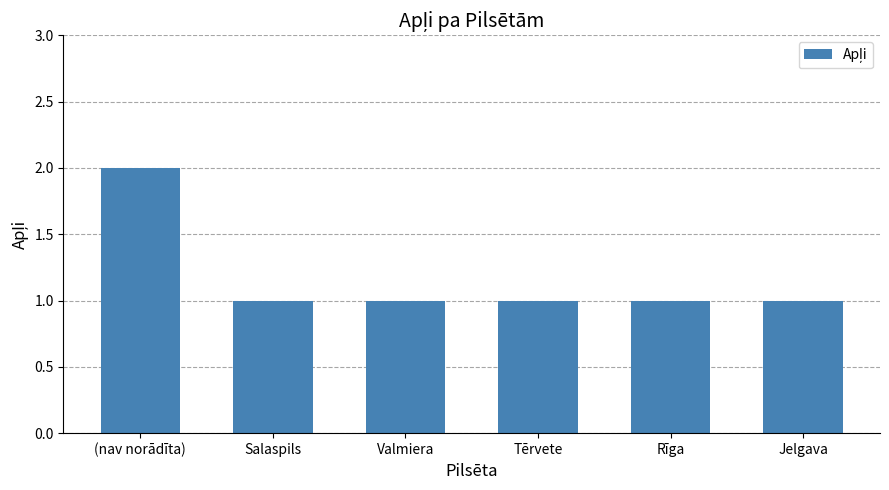

What is the minimum value shown in the chart?

1